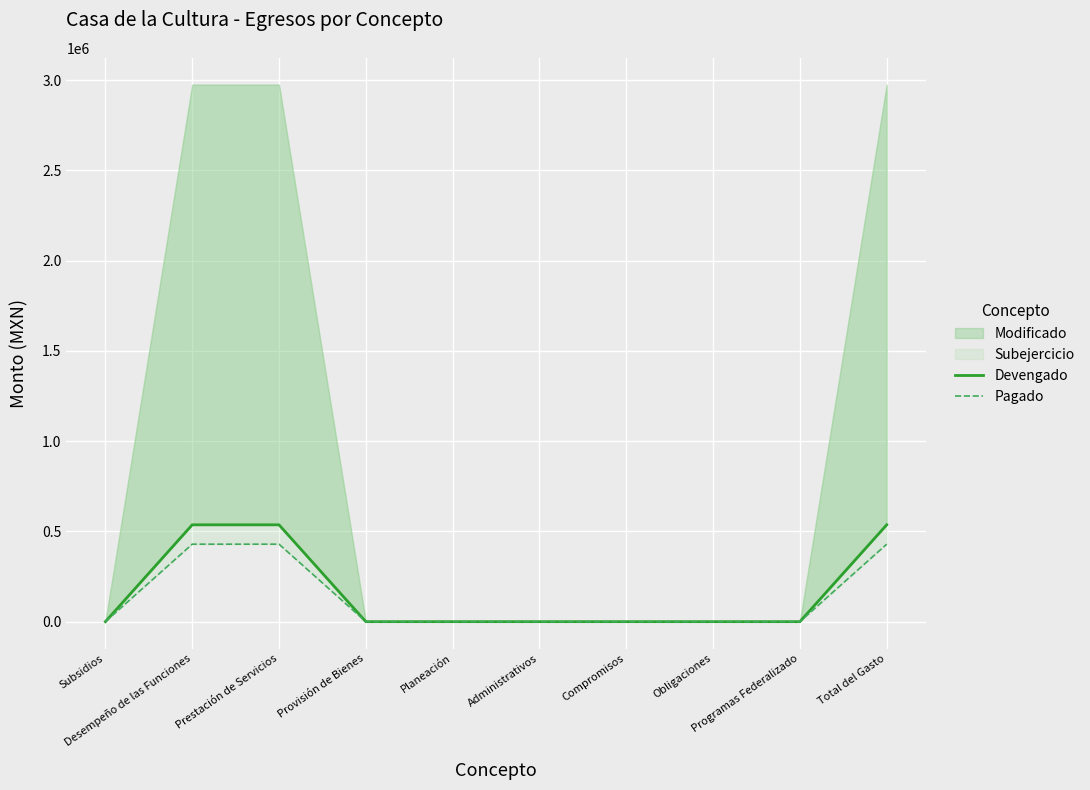

True or false: Pagado and Devengado cross at least once.

False